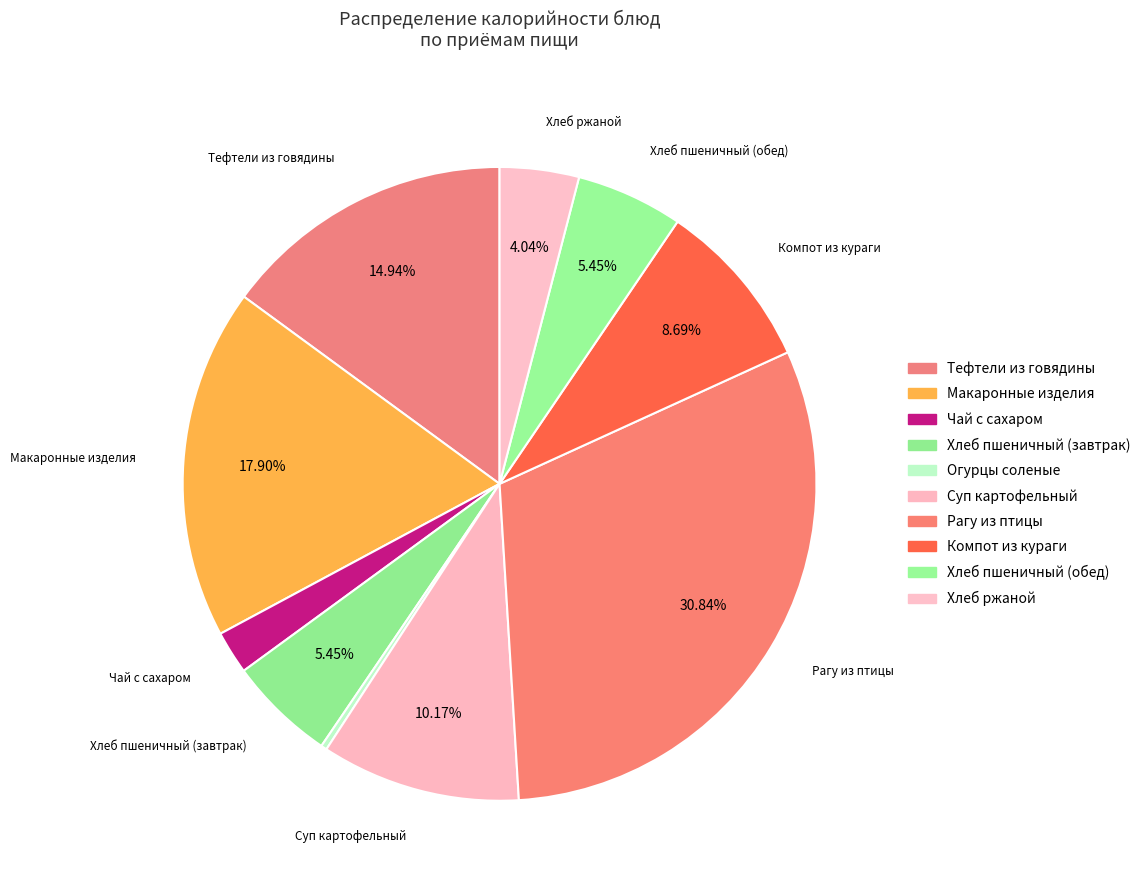

How many segments does this pie chart have?

10